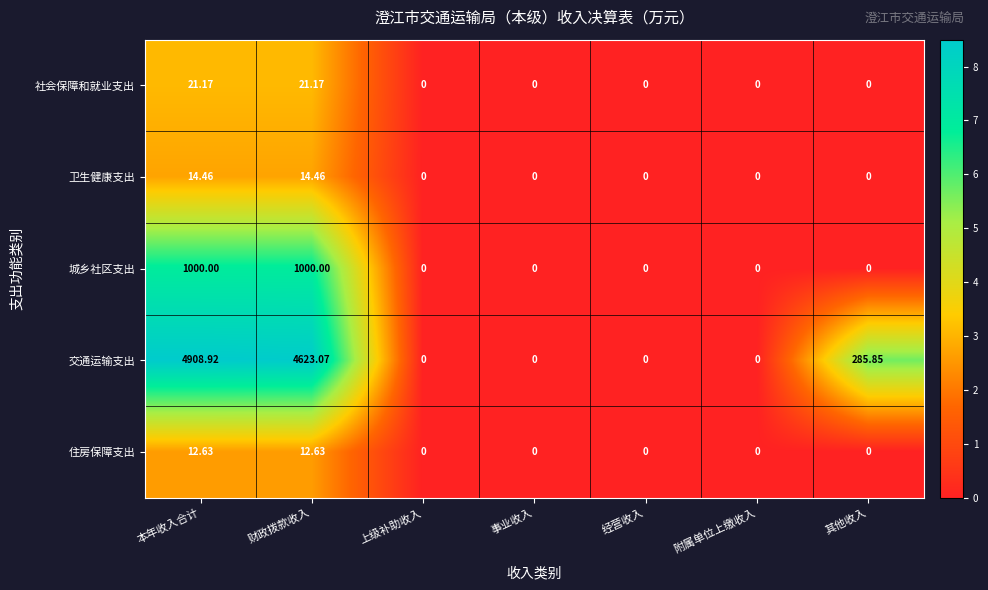

Which series has the largest total across all categories?

交通运输支出